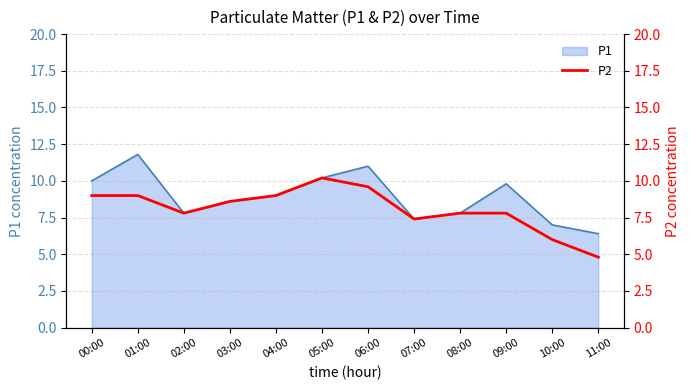

How many values exceed 8?

6